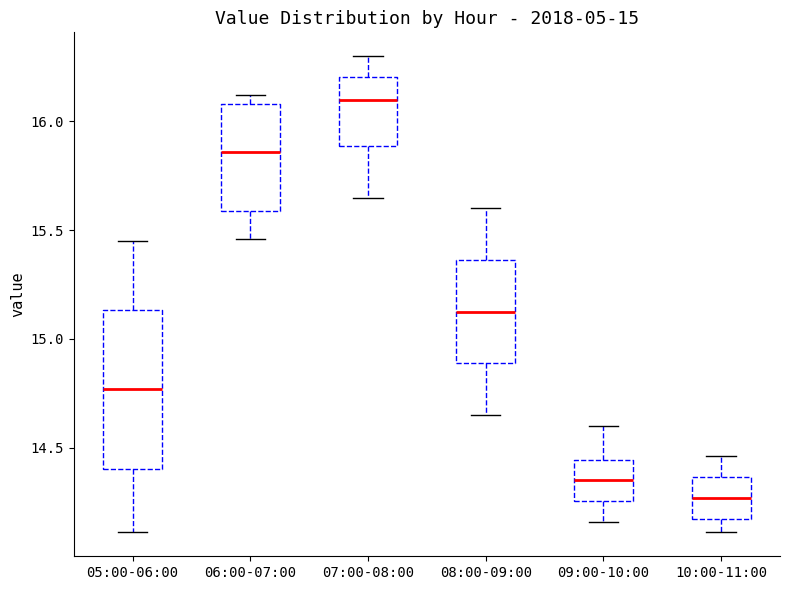

Which box is the tallest, from its lower edge to its upper edge?

05:00-06:00